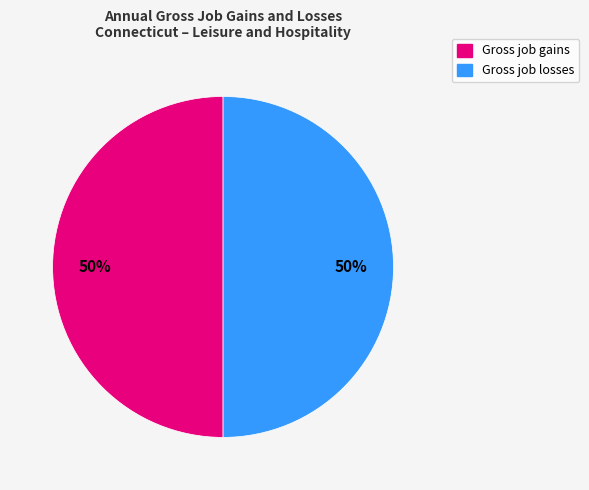

Is the sum of Gross job gains and Gross job losses greater than half?

Yes